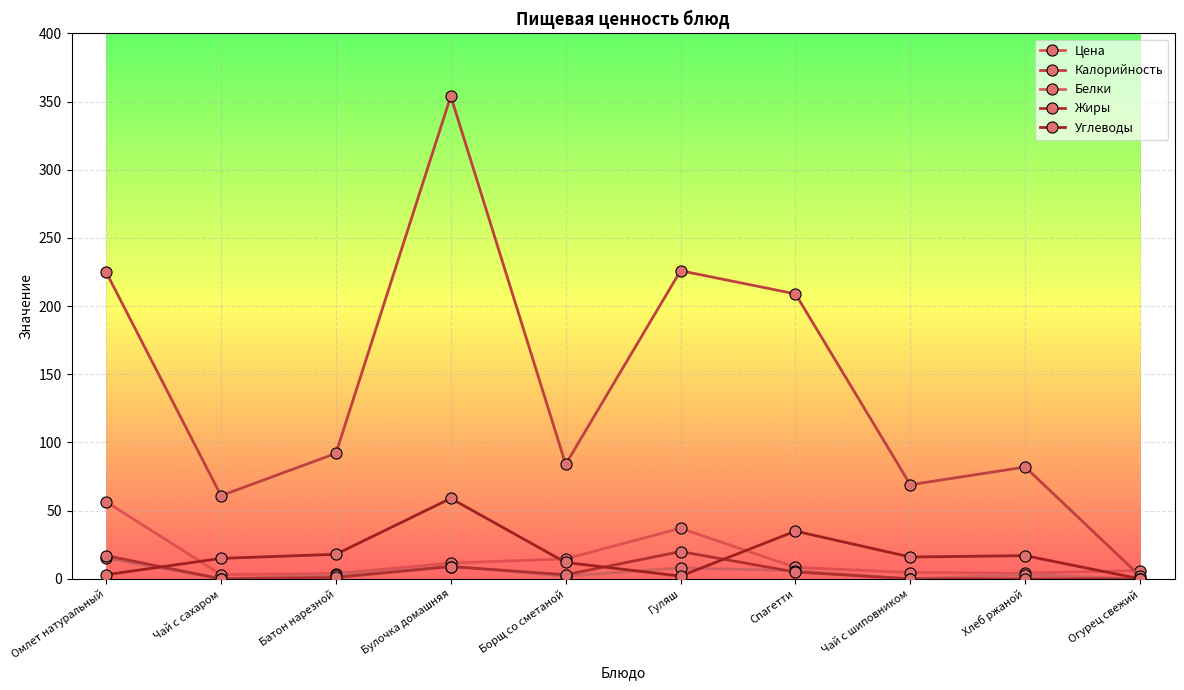

Rank the categories by Жиры value from highest to lowest.

Гуляш, Омлет натуральный, Булочка домашняя, Спагетти, Борщ со сметаной, Батон нарезной, Чай с сахаром, Чай с шиповником, Хлеб ржаной, Огурец свежий